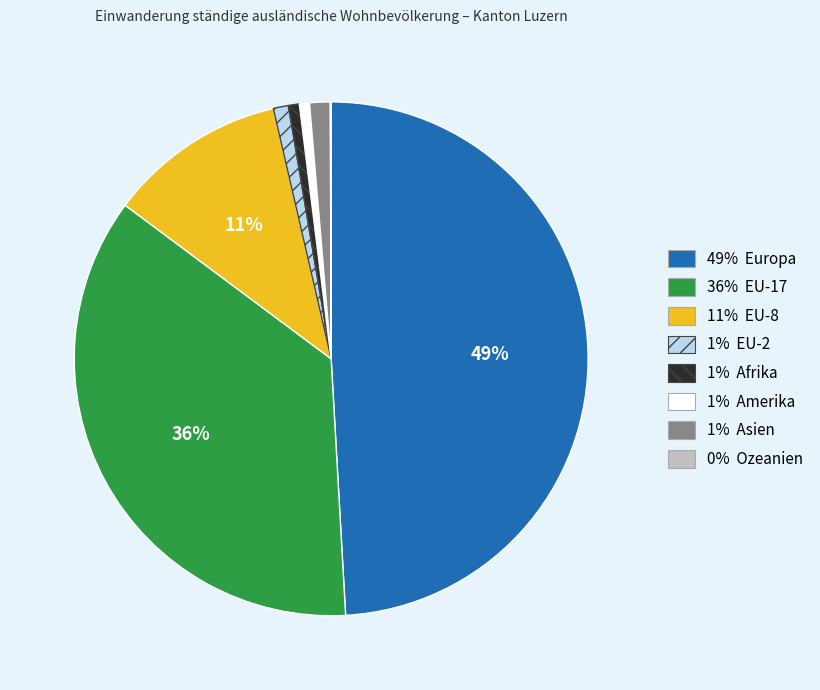

To the nearest percent, what is the average slice percentage?

12%